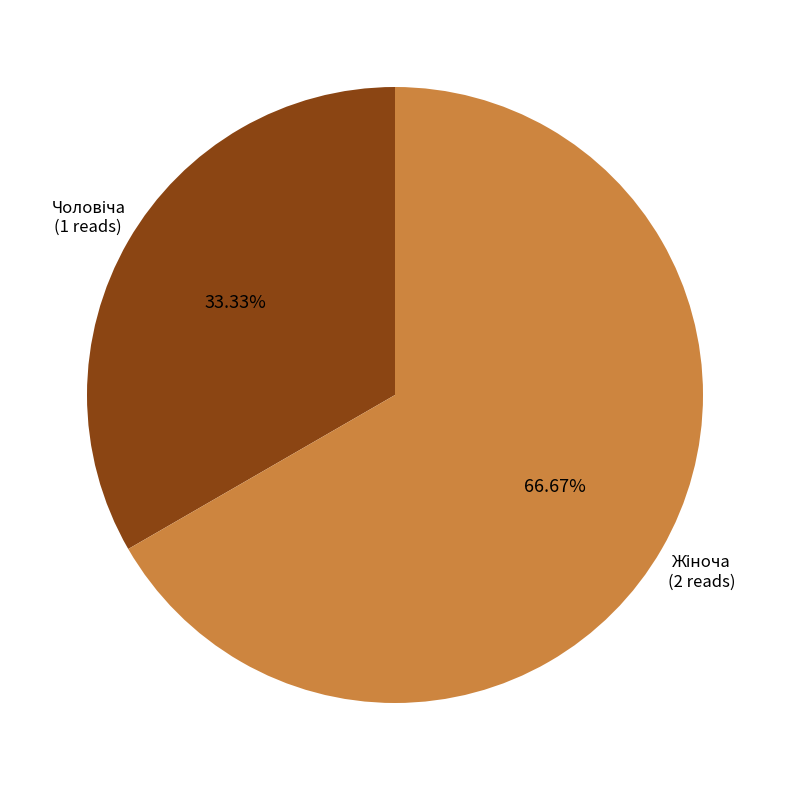

Is there a majority slice in this chart?

Yes